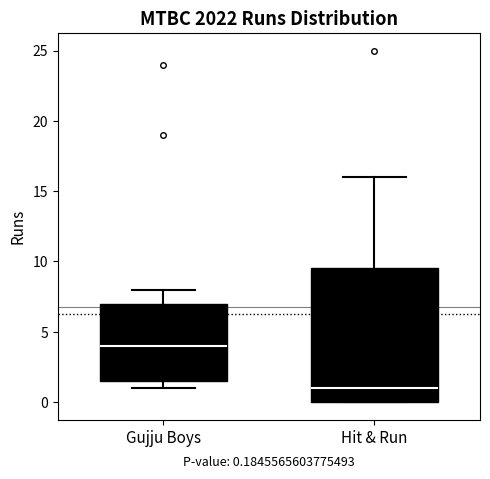

Which box's median line is the highest?

Gujju Boys